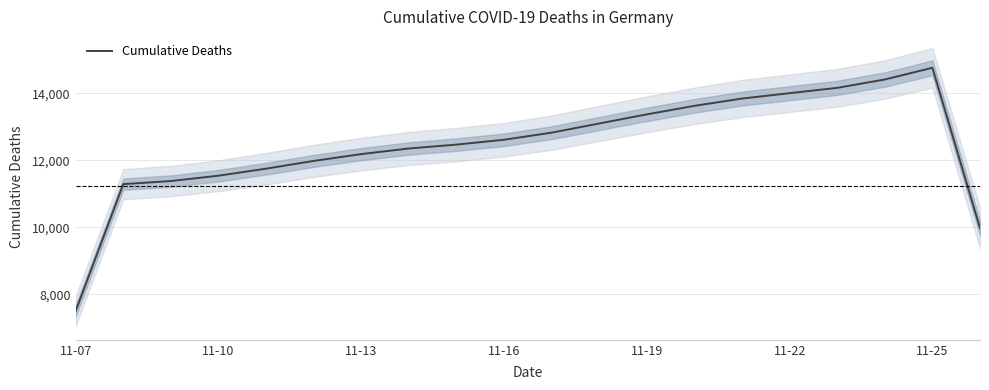

The value of Cumulative Deaths at 11-19 is 18844.2. True or false?

False